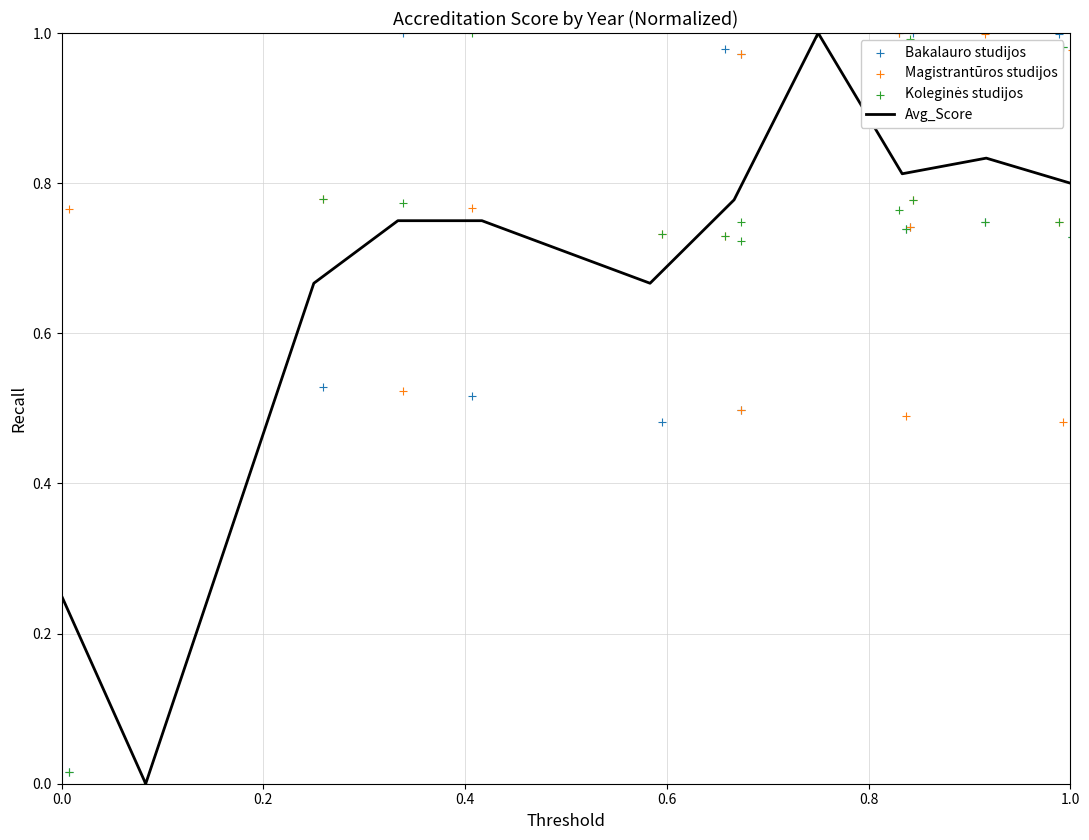

Is the value of Magistrantūros studijos at 2024 greater than the value of Bakalauro studijos at 2017?

No